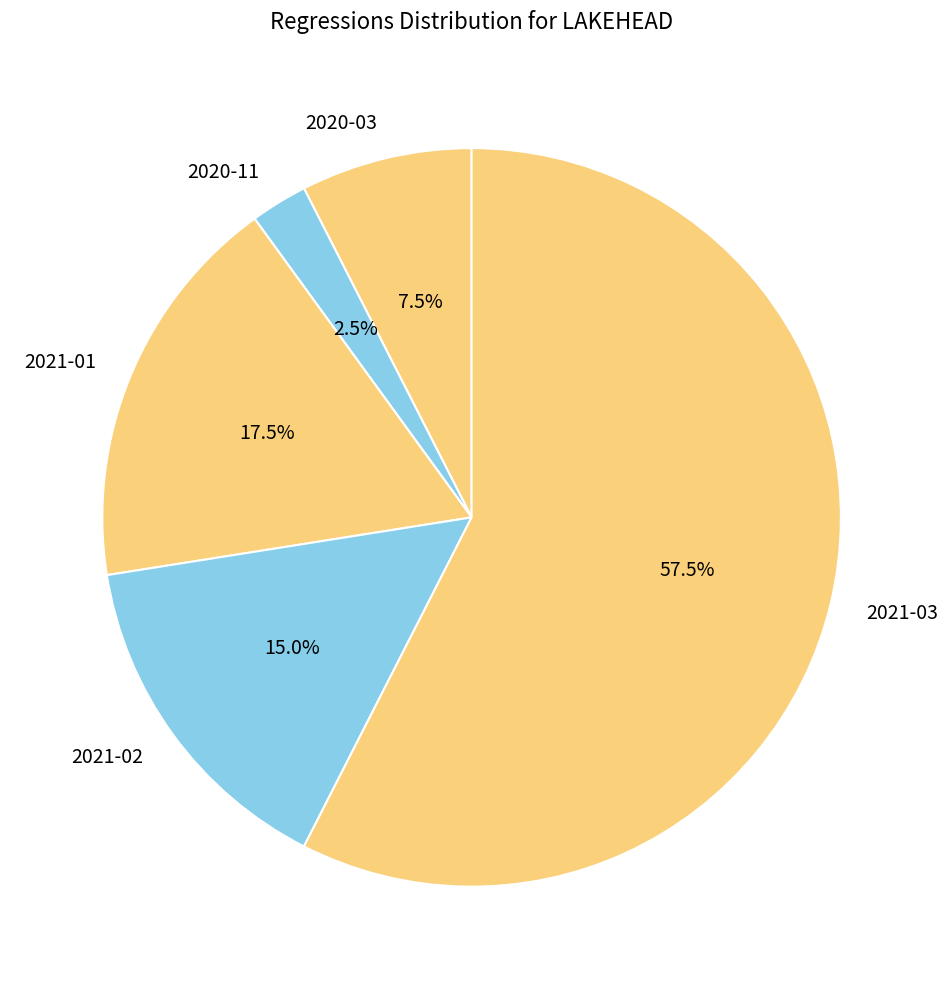

How many slices are in this pie chart?

5